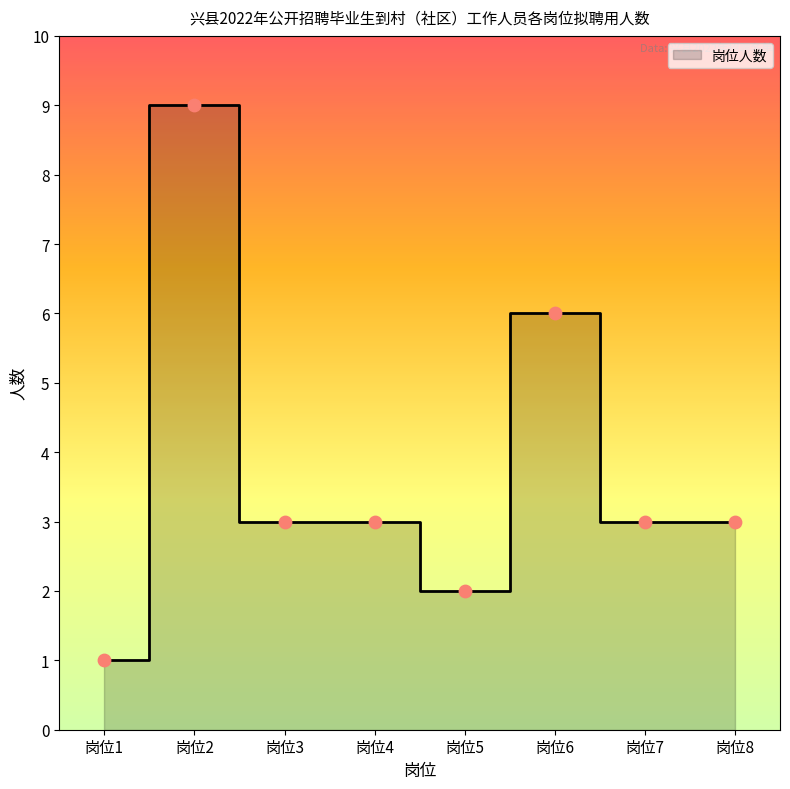

Approximately how many times larger is the value at 岗位1 compared to 岗位5?

0.5